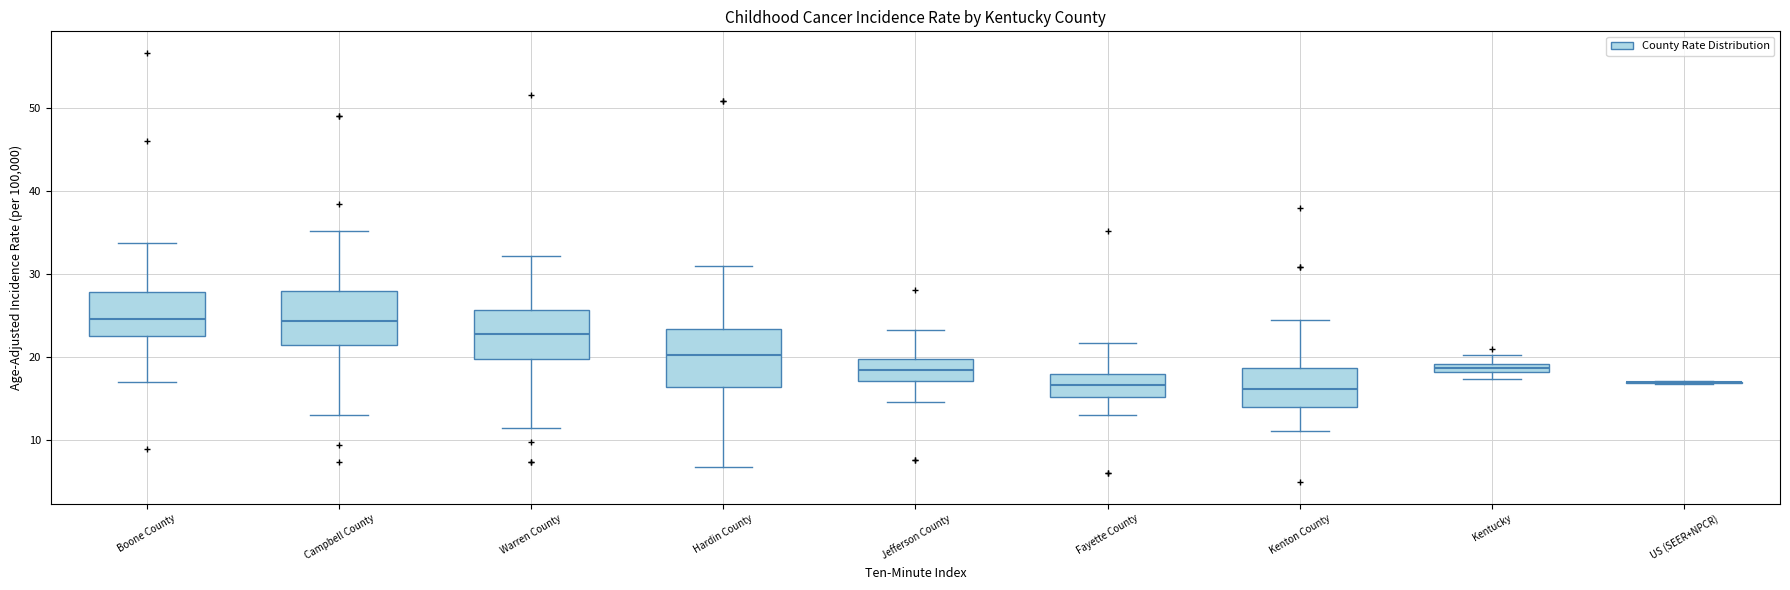

Where is the lower edge of the box for Campbell County on the y-axis? The values are not printed on the chart, so give them approximately, as read against the axis.

21